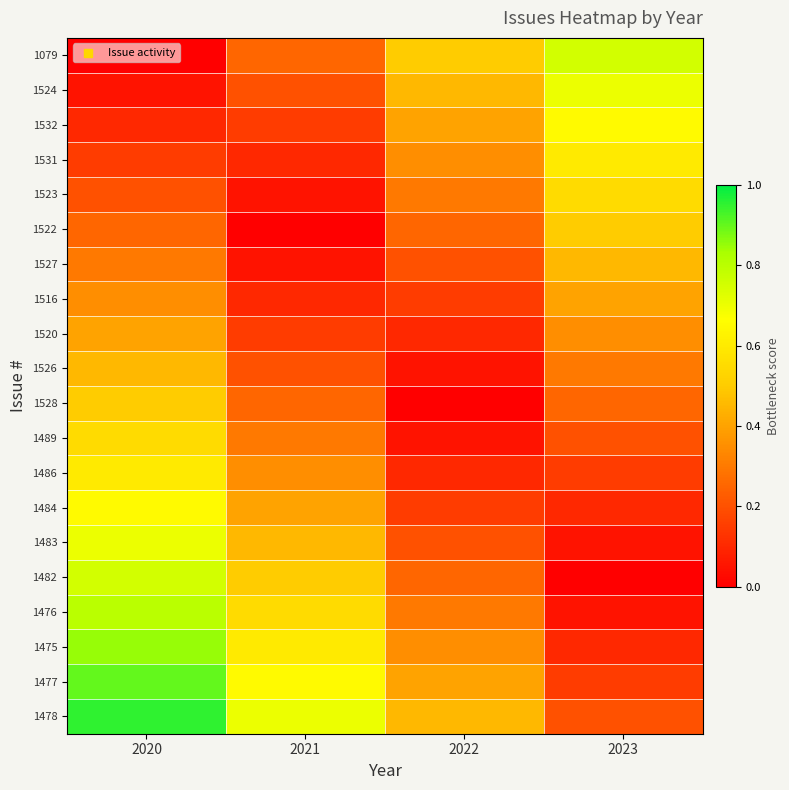

Reading left to right, extract all data points from this chart.

1079: 2020=0.0	2021=0.2	2022=0.5	2023=0.8
1524: 2020=0.1	2021=0.2	2022=0.5	2023=0.7
1532: 2020=0.1	2021=0.1	2022=0.4	2023=0.7
1531: 2020=0.1	2021=0.1	2022=0.3	2023=0.6
1523: 2020=0.2	2021=0.0	2022=0.3	2023=0.6
1522: 2020=0.2	2021=0.0	2022=0.2	2023=0.5
1527: 2020=0.3	2021=0.0	2022=0.2	2023=0.5
1516: 2020=0.3	2021=0.1	2022=0.2	2023=0.4
1520: 2020=0.4	2021=0.2	2022=0.1	2023=0.3
1526: 2020=0.5	2021=0.2	2022=0.0	2023=0.3
1528: 2020=0.5	2021=0.2	2022=0.0	2023=0.2
1489: 2020=0.6	2021=0.3	2022=0.1	2023=0.2
1486: 2020=0.6	2021=0.3	2022=0.1	2023=0.2
1484: 2020=0.7	2021=0.4	2022=0.2	2023=0.1
1483: 2020=0.7	2021=0.4	2022=0.2	2023=0.1
1482: 2020=0.8	2021=0.5	2022=0.2	2023=0.0
1476: 2020=0.8	2021=0.6	2022=0.3	2023=0.1
1475: 2020=0.8	2021=0.6	2022=0.3	2023=0.1
1477: 2020=0.9	2021=0.7	2022=0.4	2023=0.2
1478: 2020=0.9	2021=0.7	2022=0.4	2023=0.2